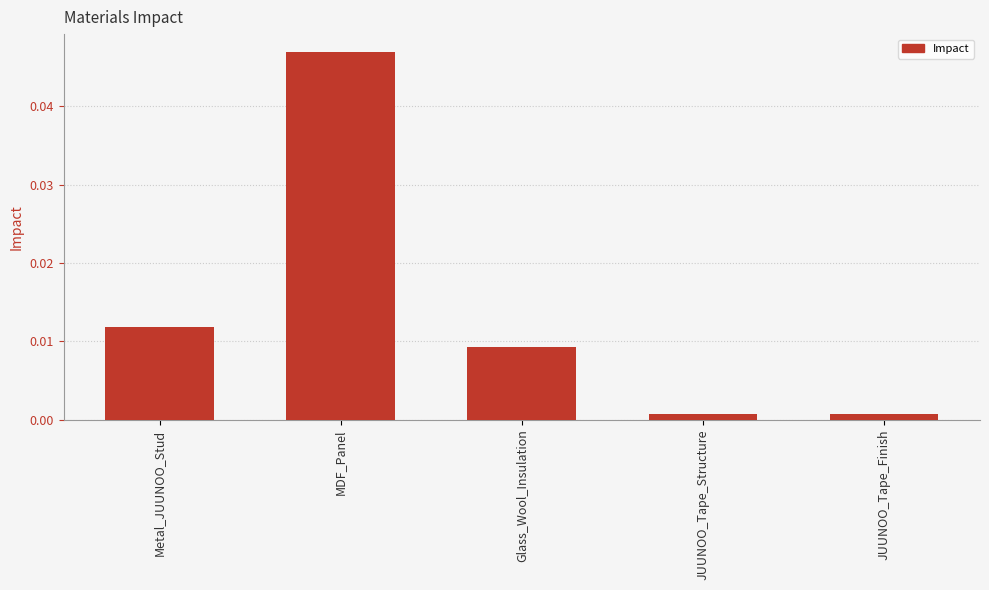

What position from the right is Glass_Wool_Insulation?

3